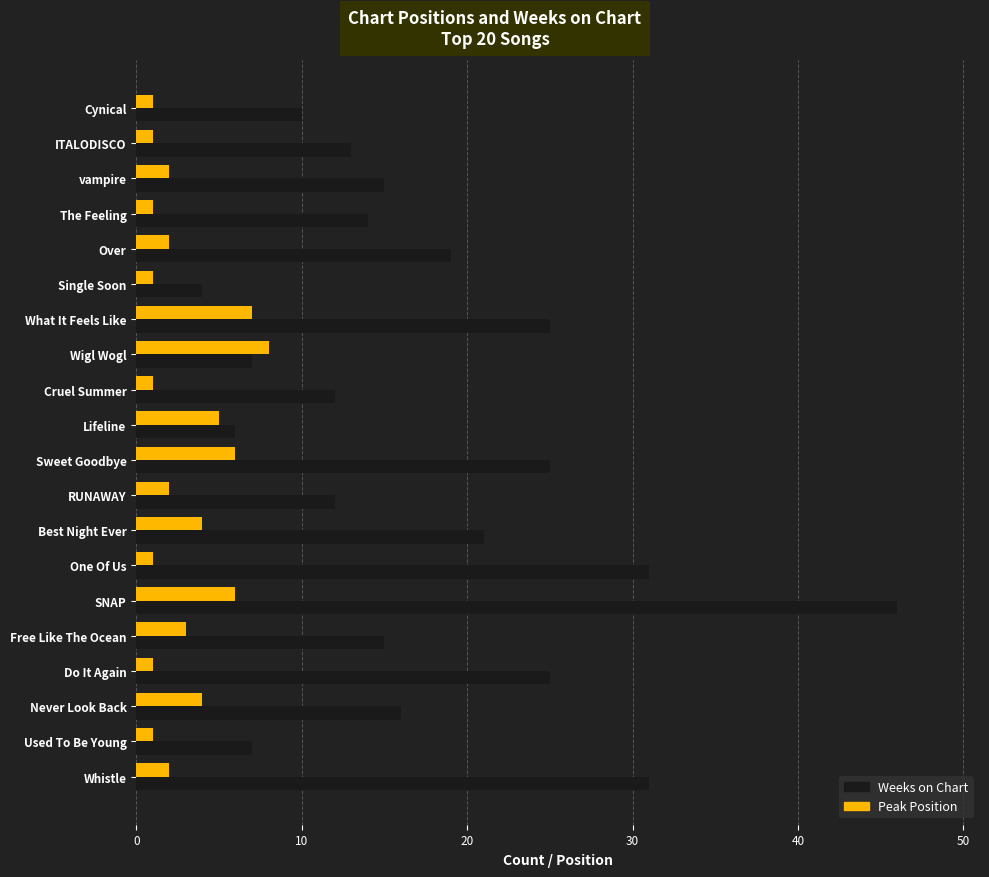

True or false: Weeks on Chart has a value of 6 at Lifeline.

True